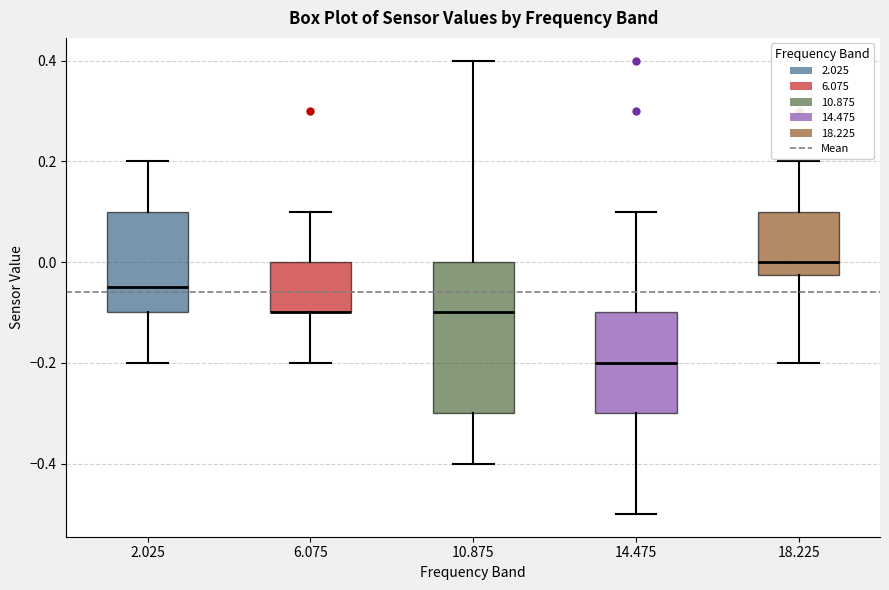

Reading left to right, read every box against the y-axis: the position of its median line, the range the box covers, and the ends of its whiskers. The values are not printed on the chart, so give them approximately, as read against the axis.

2.025: median -0.04, box -0.10 to 0.10, whiskers -0.20 to 0.20
6.075: median -0.10 (drawn on the box's lower edge), box -0.10 to 0.00, whiskers -0.20 to 0.10
10.875: median -0.10, box -0.30 to 0.00, whiskers -0.40 to 0.40
14.475: median -0.20, box -0.30 to -0.10, whiskers -0.50 to 0.10
18.225: median 0.00, box -0.02 to 0.10, whiskers -0.20 to 0.20